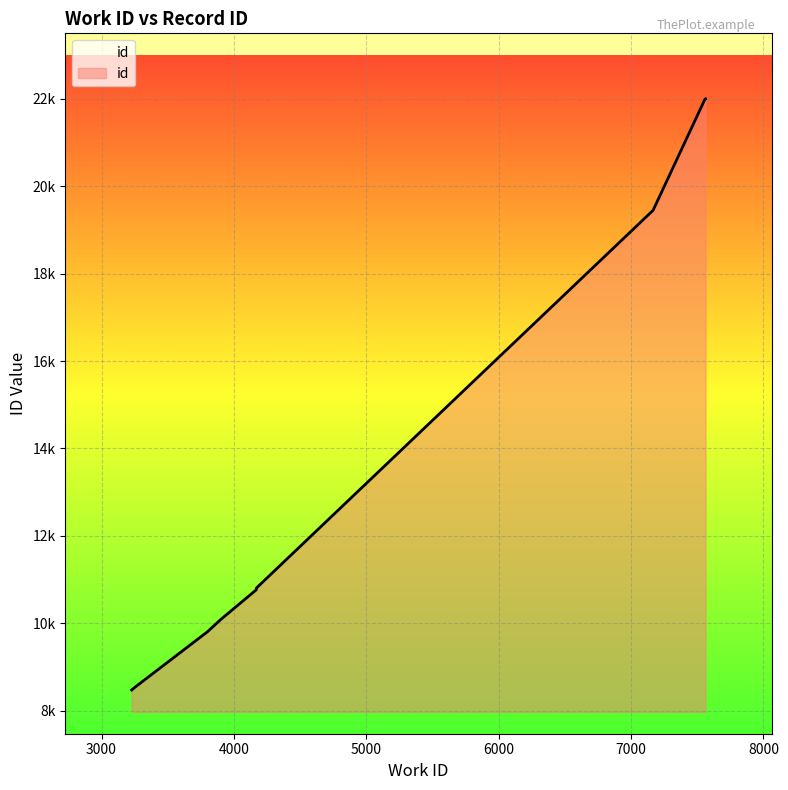

What is the smallest value displayed?

8475